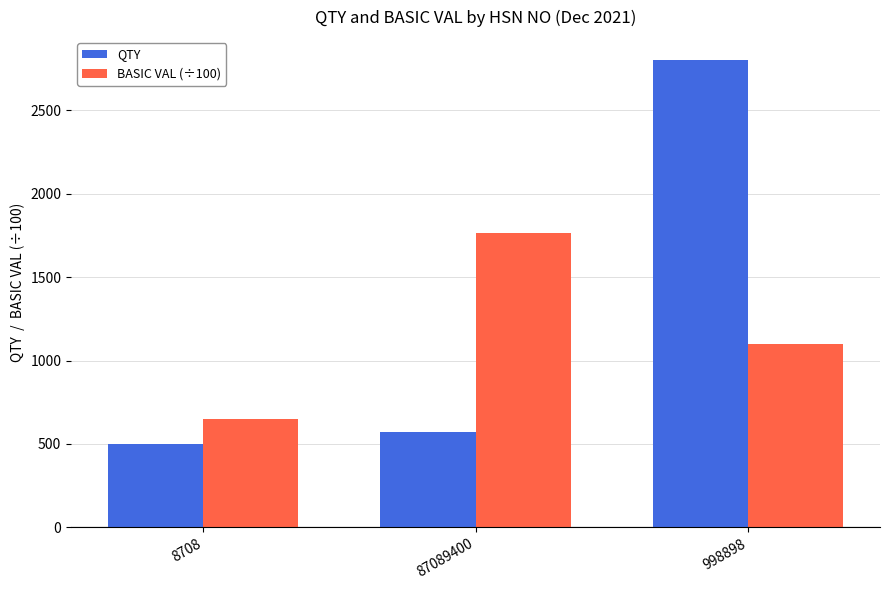

How many categories are shown in the chart?

3